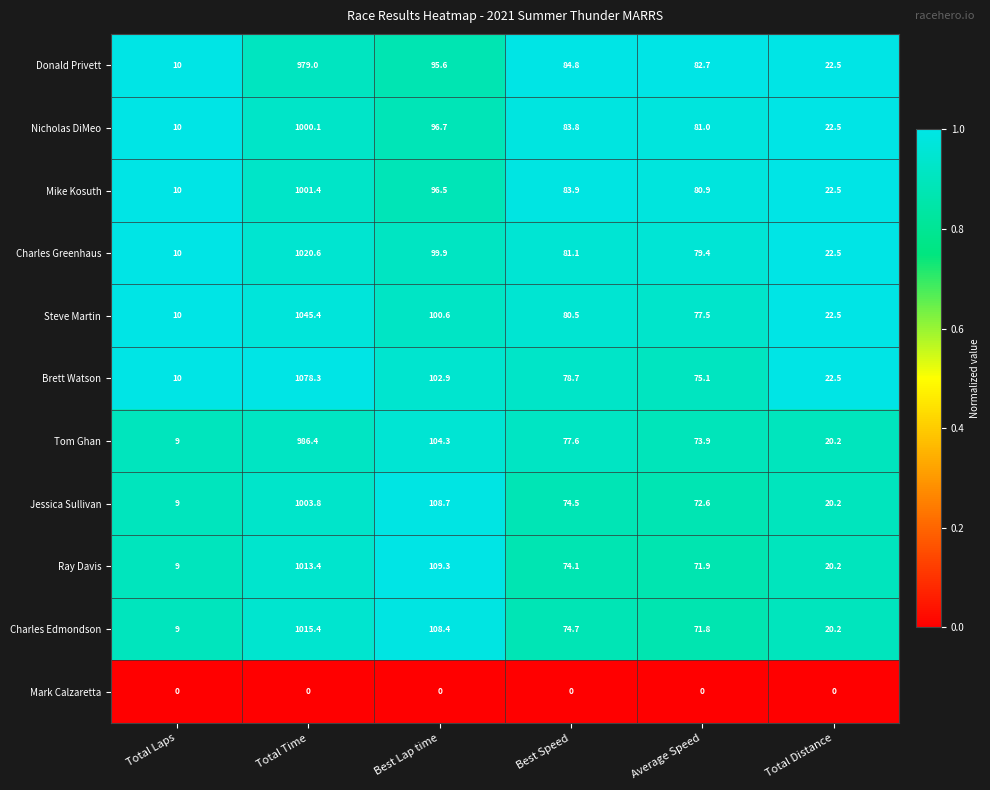

The value of Charles Greenhaus at Average Speed is 79.4. True or false?

True